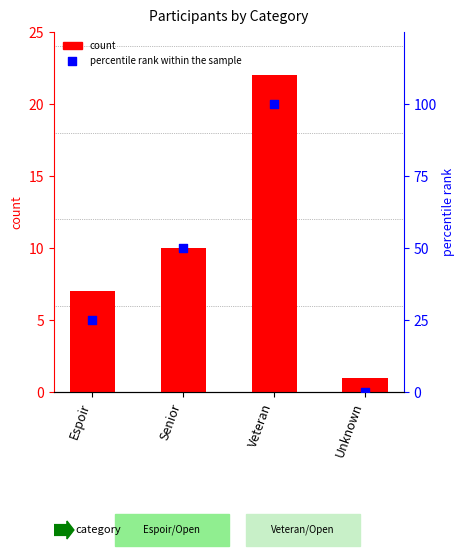

Is the value of count at Senior greater than the value of percentile rank within the sample at Espoir?

No